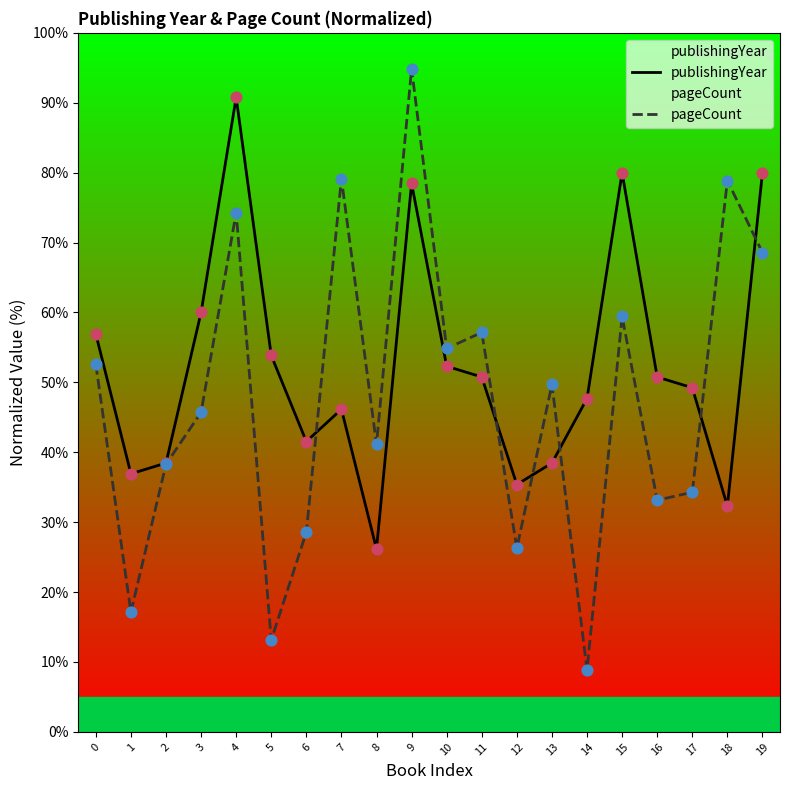

What are all the series names shown in the legend?

publishingYear, pageCount